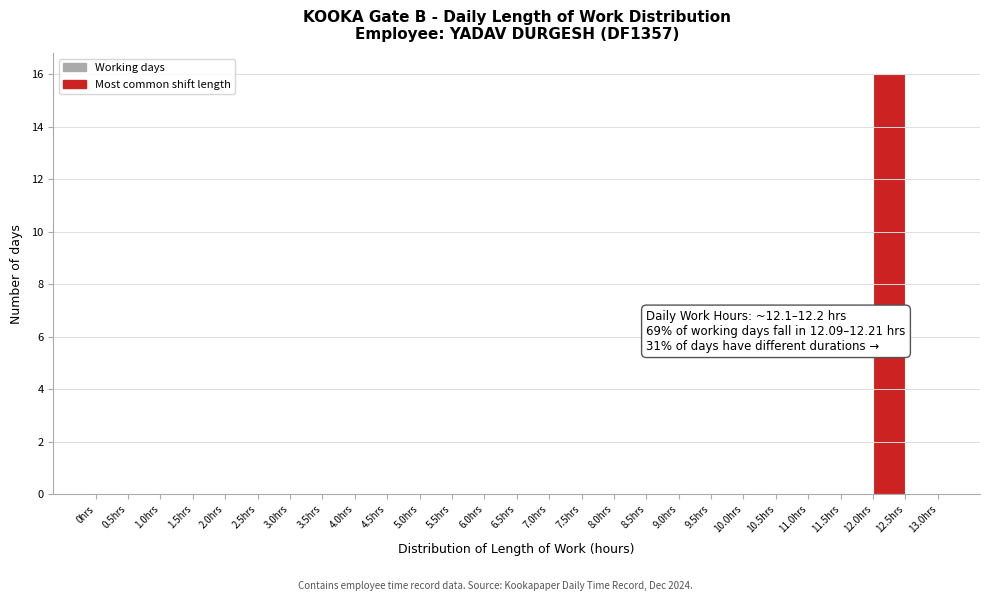

Which range on the x-axis has the tallest bar?

12.0 to 12.5